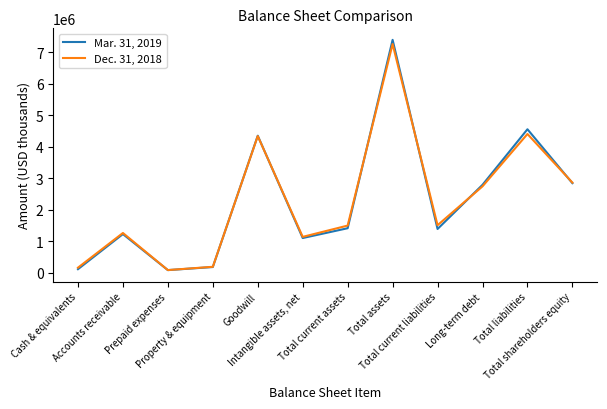

True or false: Mar. 31, 2019 and Dec. 31, 2018 cross at least once.

True